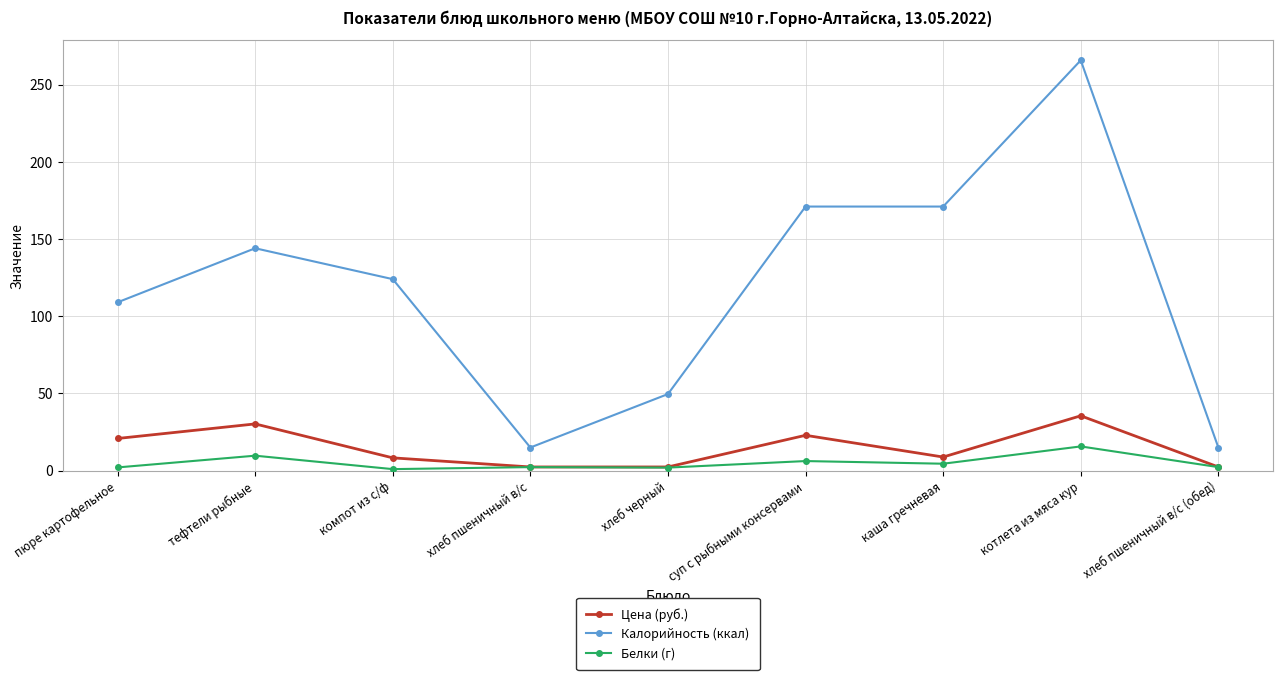

In Цена (руб.), how many points are higher than both neighbors (excluding endpoints)?

3